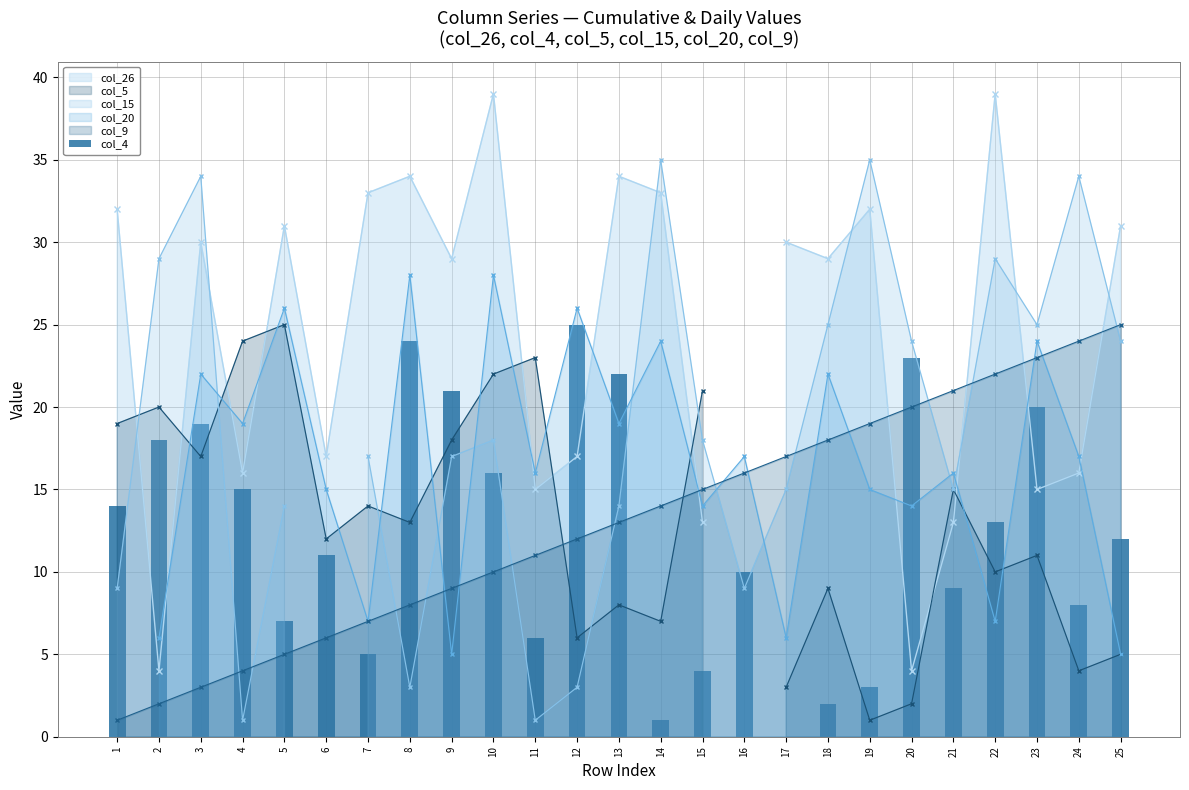

What is the difference between the maximum and minimum values?

24.0